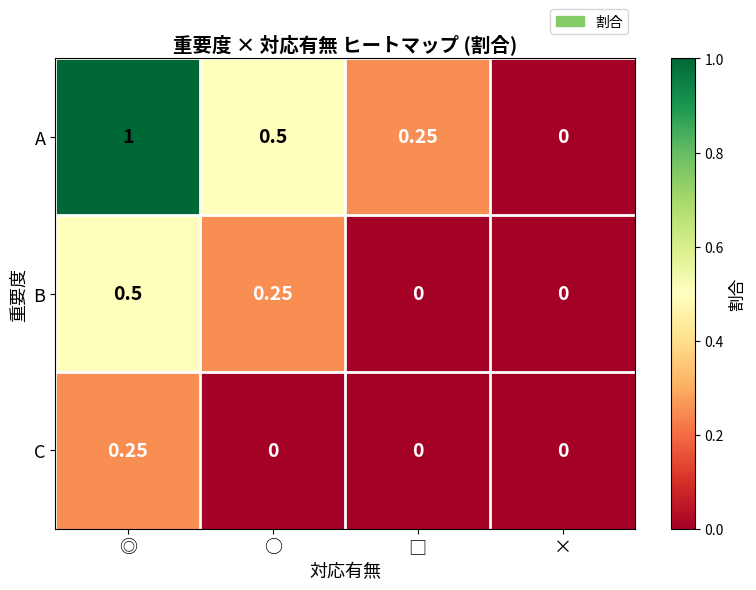

Rank the series at ◎ from highest to lowest value.

A, B, C